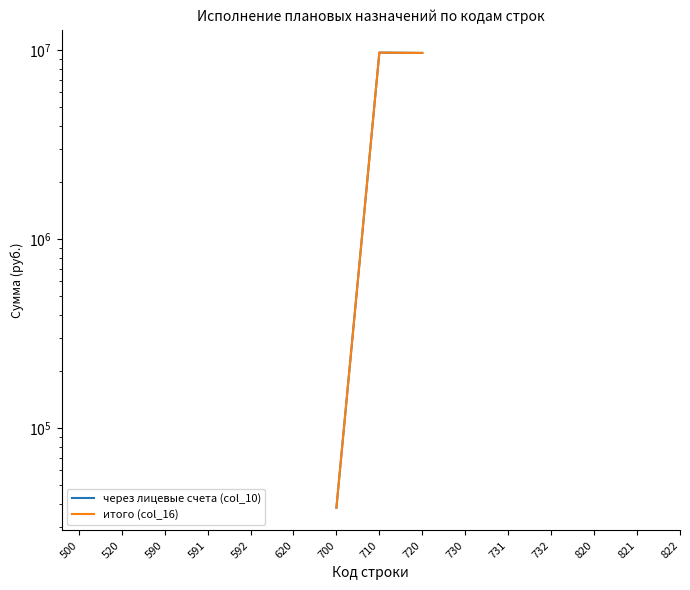

Where is the first local maximum for через лицевые счета (col_10)?

710